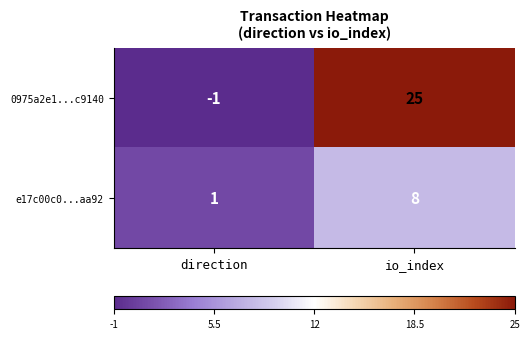

What is the maximum value shown in the chart?

25